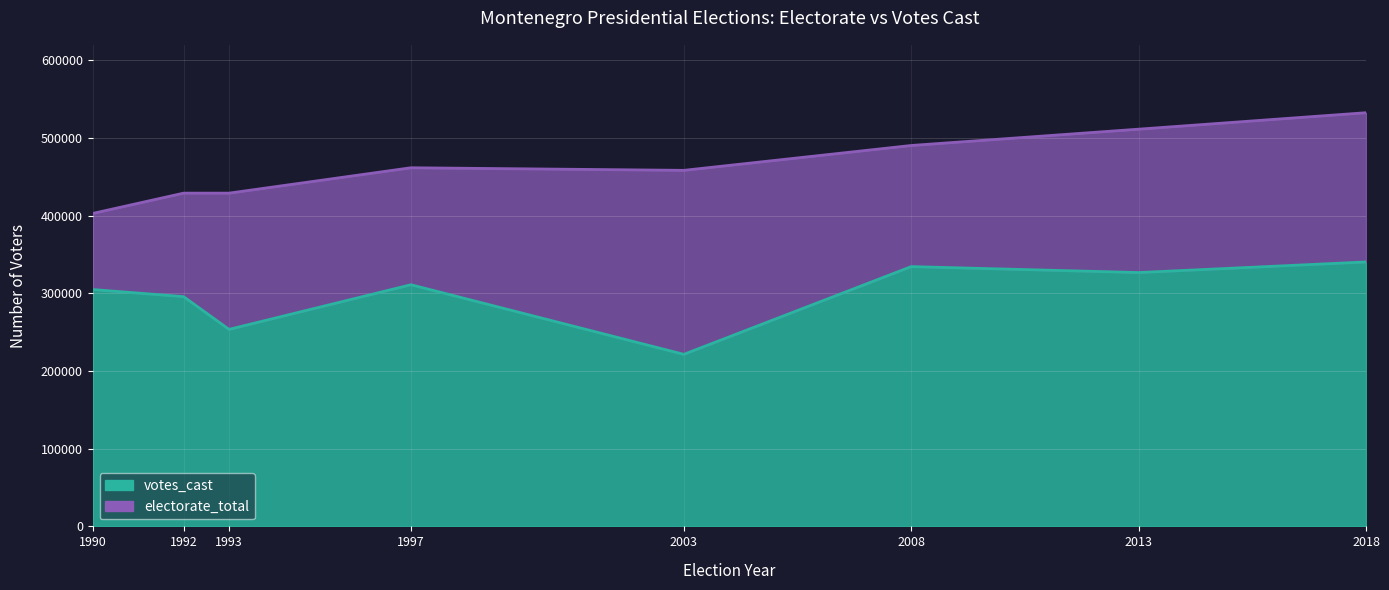

Rank the series by their maximum value, from highest to lowest.

electorate_total, votes_cast